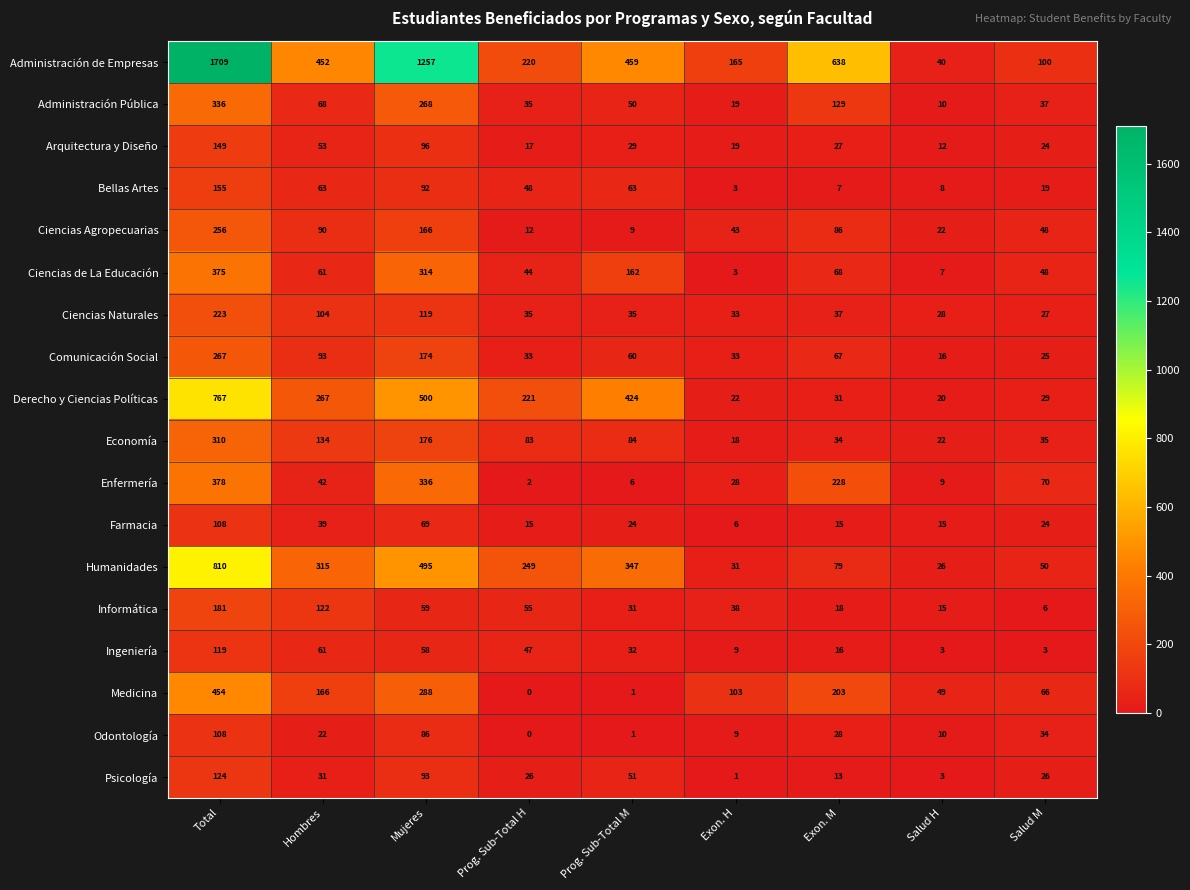

Rank the categories by Administración Pública value from highest to lowest.

Total, Mujeres, Exon. M, Hombres, Prog. Sub-Total M, Salud M, Prog. Sub-Total H, Exon. H, Salud H